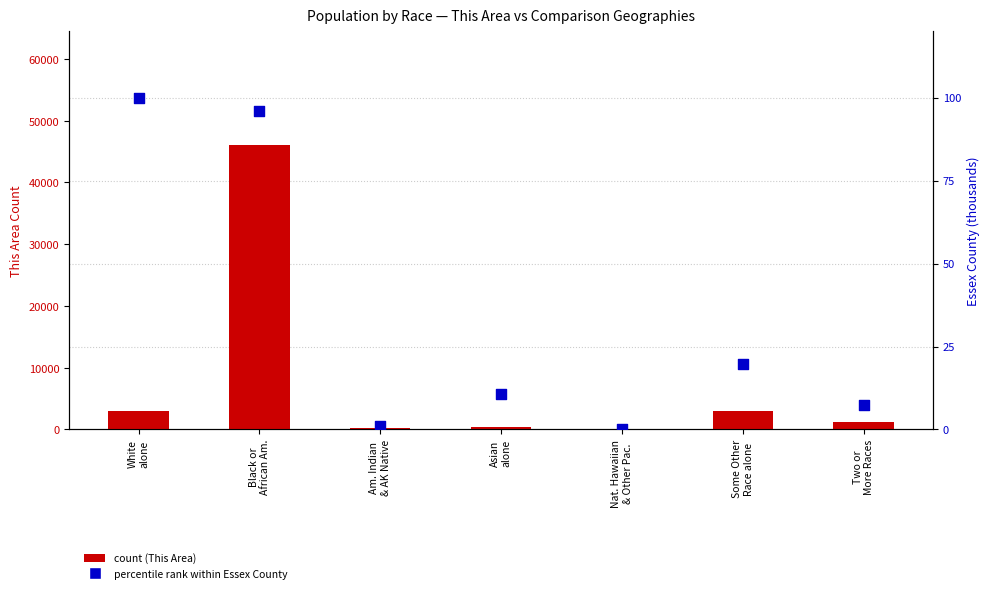

At how many categories does at least one series exceed 36428?

1